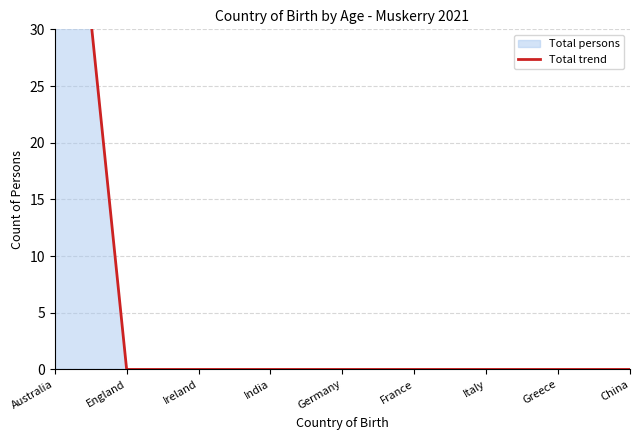

Which has a higher value, France or China?

France